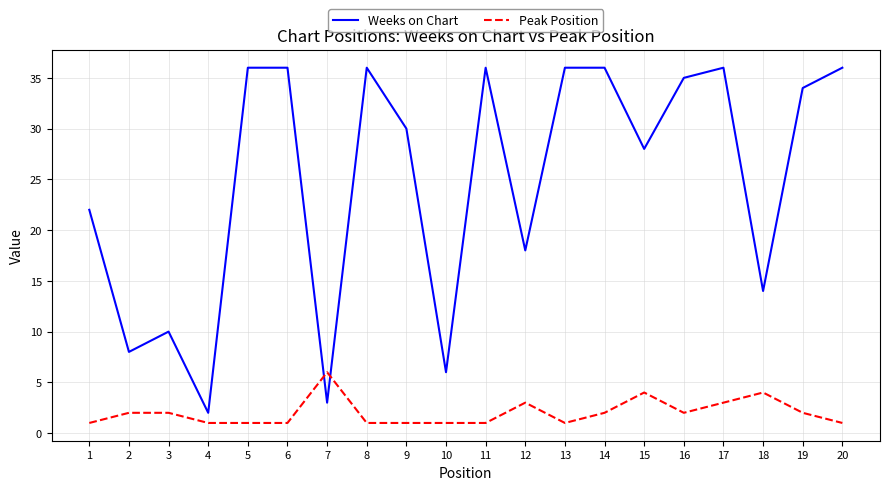

The Peak Position series shows 6 at 18. True or false?

False